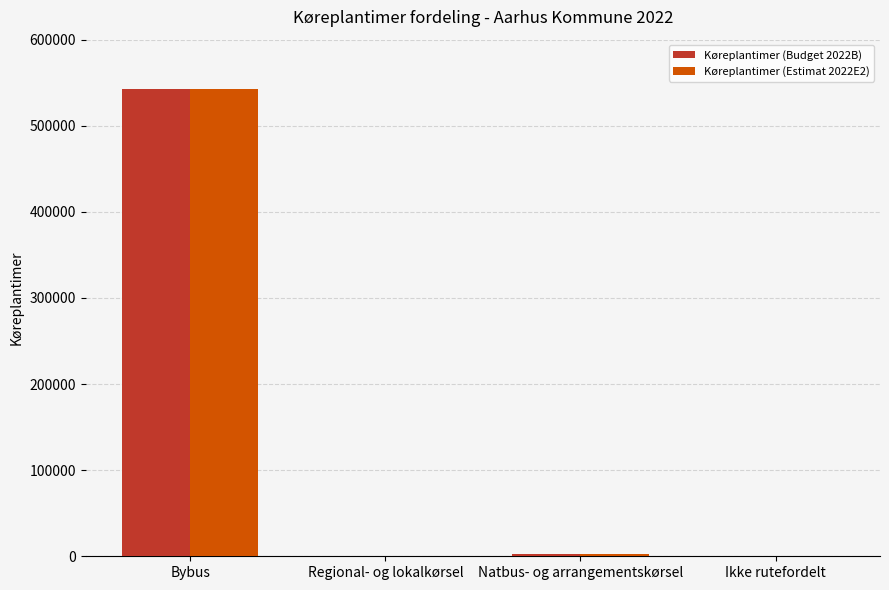

How many categories are shown in the chart?

4